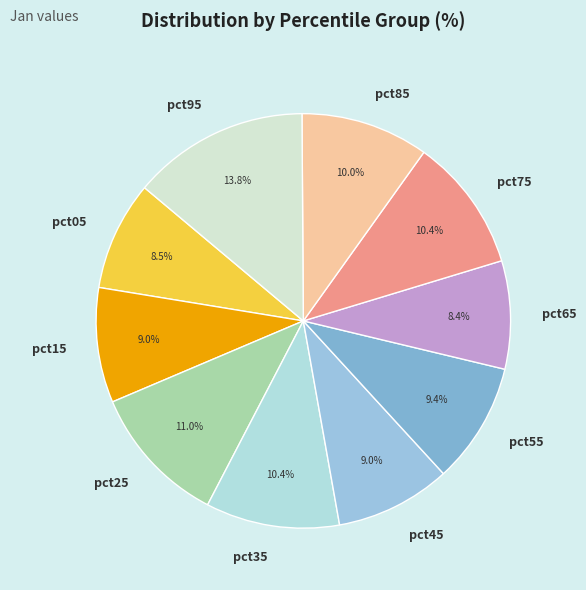

What percentage is the pct65 slice, to the nearest percent?

8%